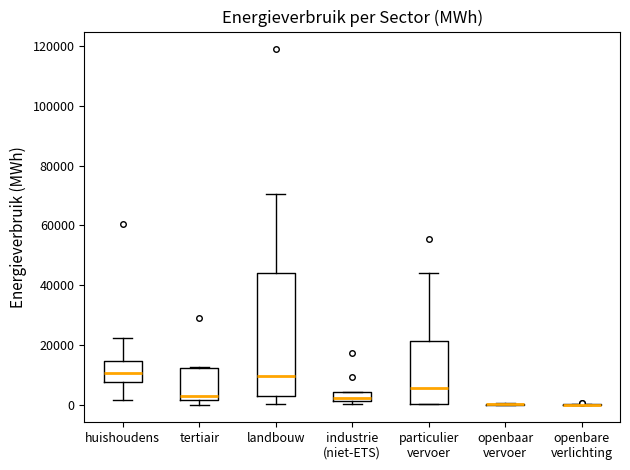

Comparing the boxes themselves (not the whiskers), which one is the tallest?

landbouw